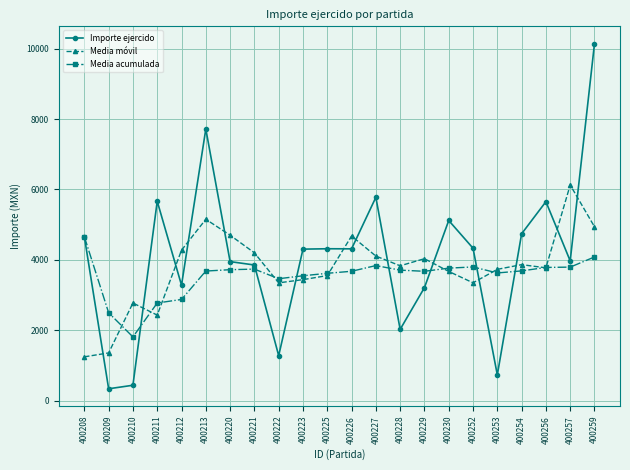

Which series changed the most between 400209 and 400227?

Importe ejercido